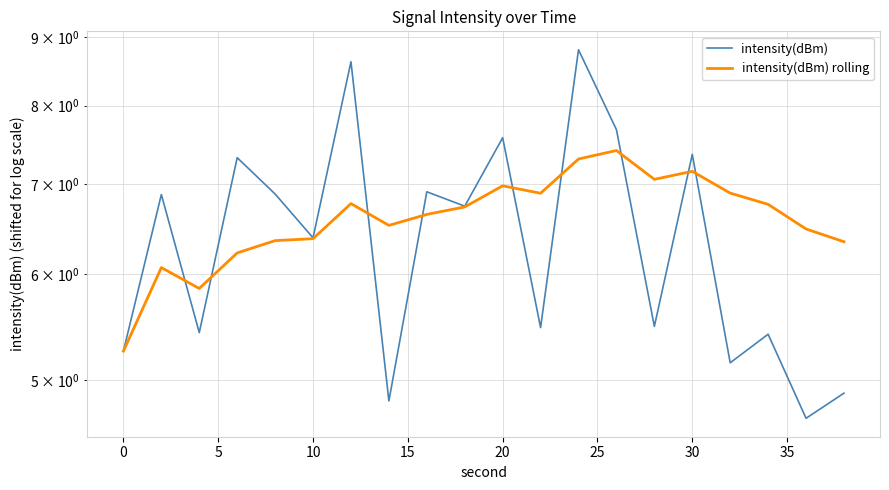

In intensity(dBm), how many points are lower than both neighbors (excluding endpoints)?

8